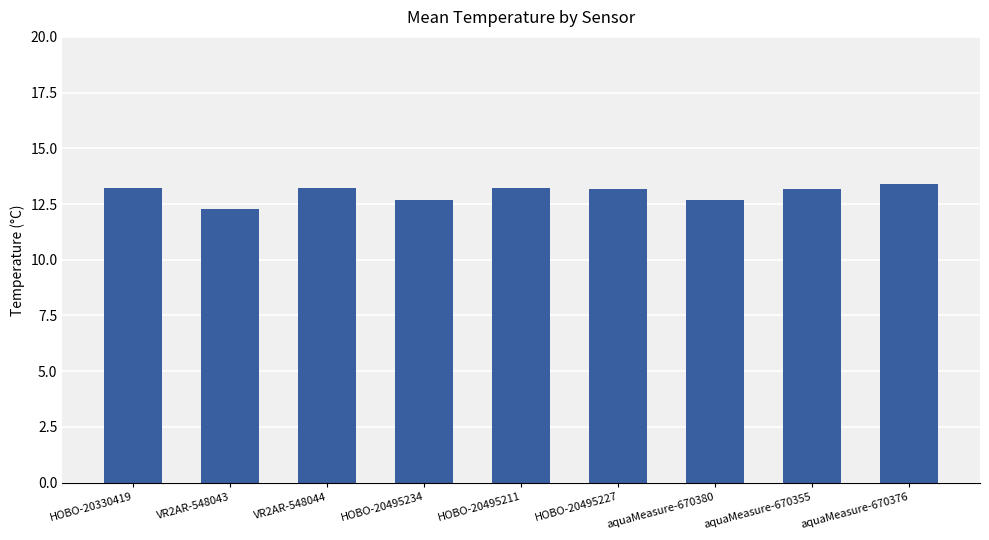

Count the number of values greater than 13.

6